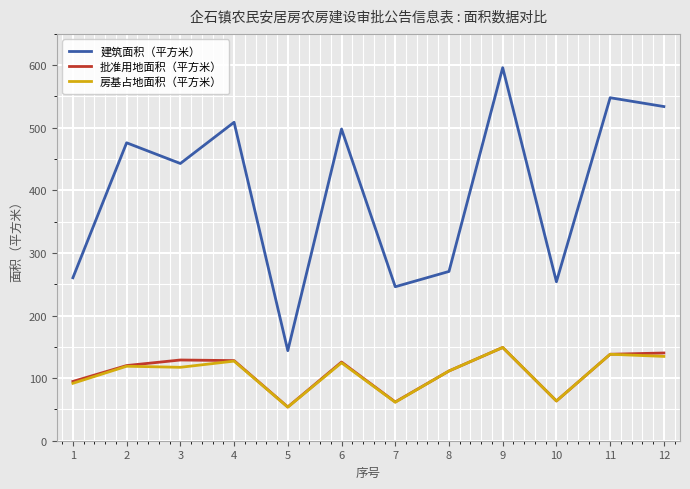

True or false: 房基占地面积（平方米） has a value of 18.1 at 5.

False